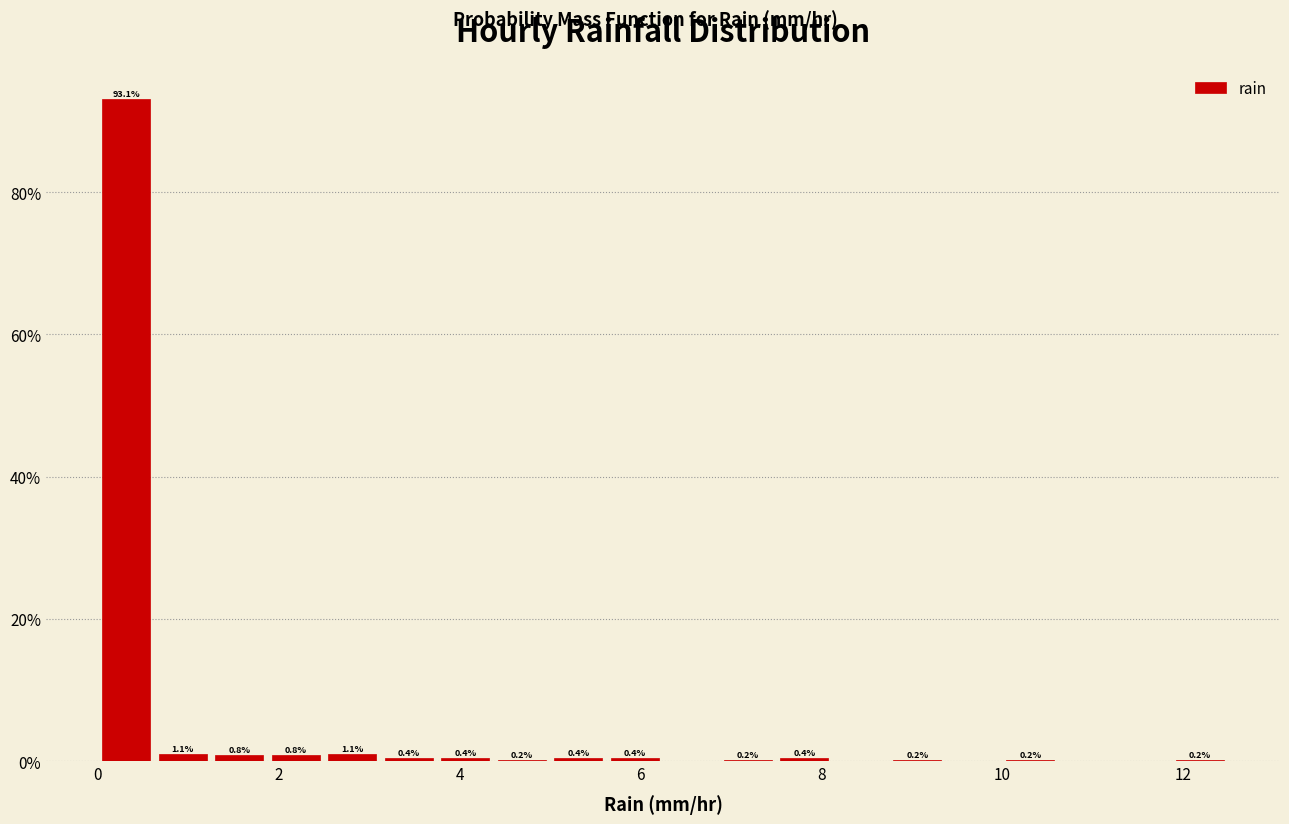

Around what value on the x-axis is the tallest bar? Give the approximate position of its centre, as read against the axis.

0.4